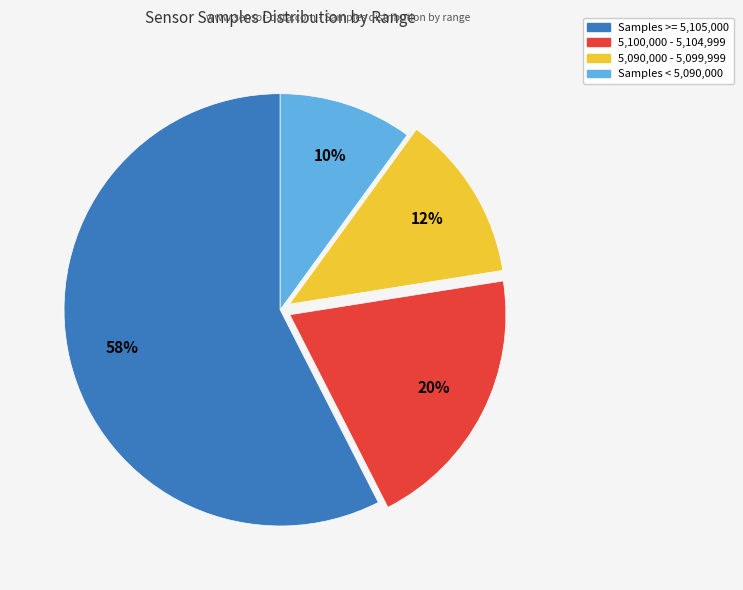

Is there any slice that represents more than half of the pie?

Yes